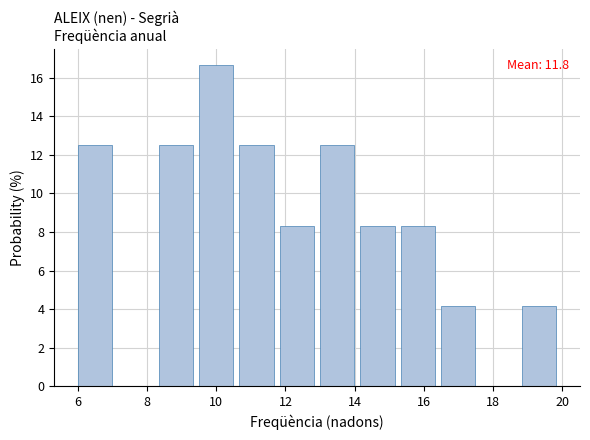

Which range on the x-axis has the tallest bar?

9.6 to 10.6